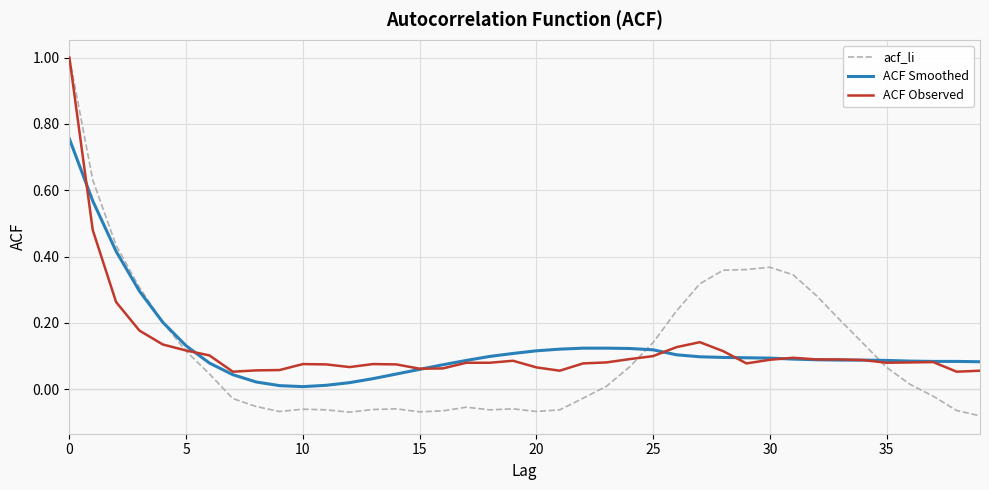

Which series has the widest spread of values?

acf_li